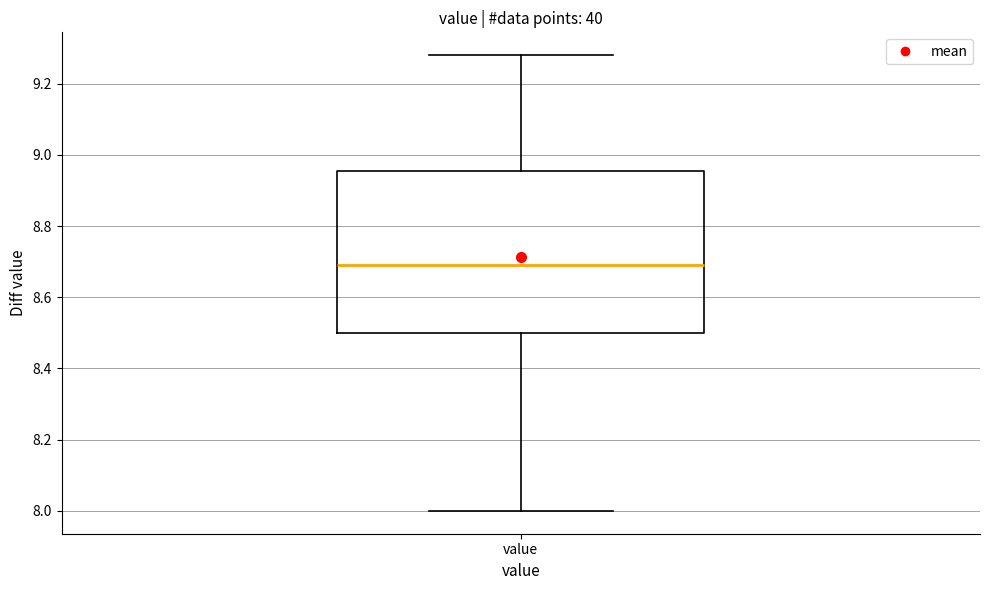

Where does the lower whisker of the box for value end on the y-axis? The values are not printed on the chart, so give them approximately, as read against the axis.

8.00